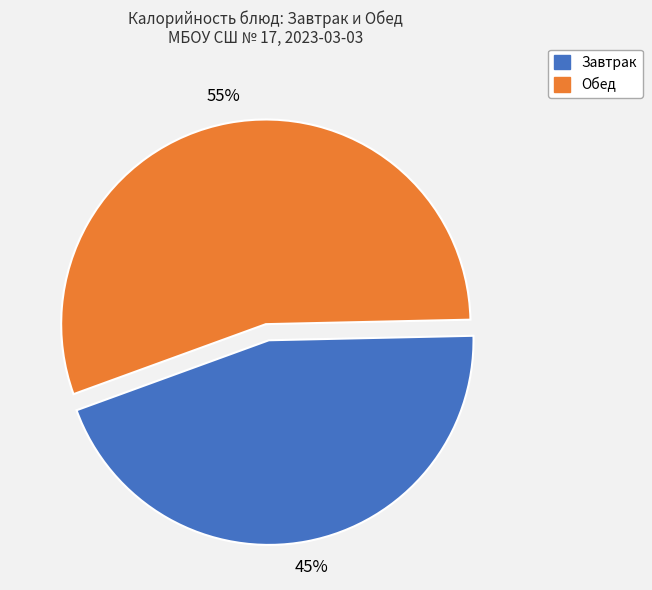

To the nearest percent, what is the average slice percentage?

50%